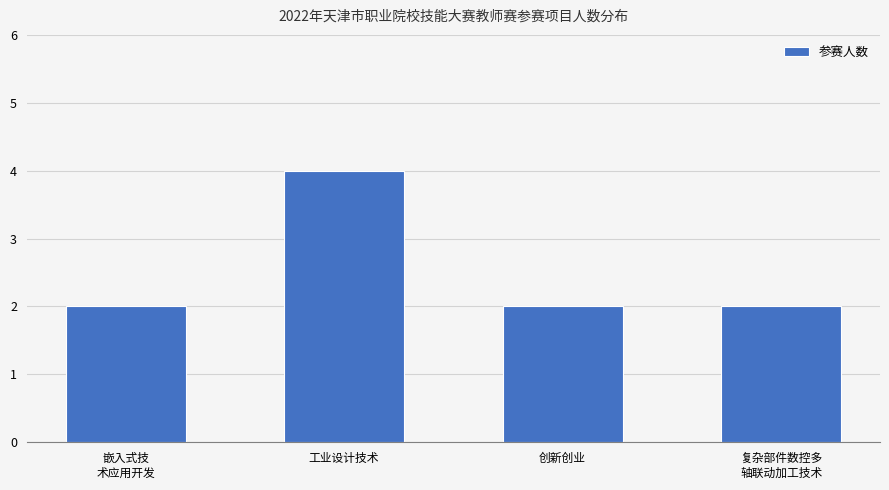

What position from the right is 工业设计技术?

3